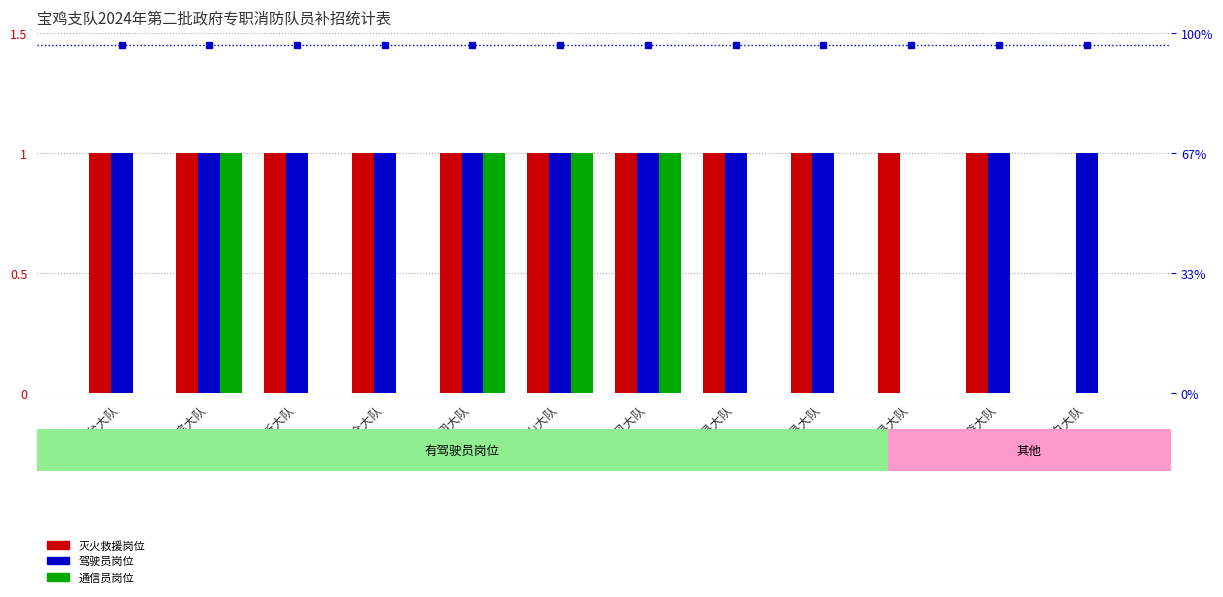

Which series has the largest range (max minus min)?

灭火救援岗位